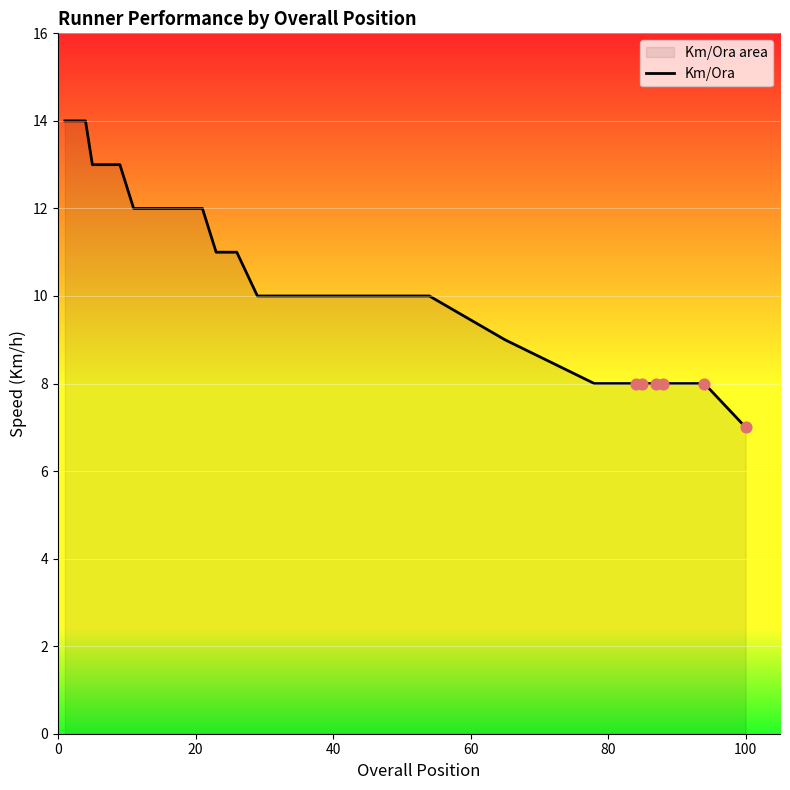

What is the difference between the maximum and minimum values?

7